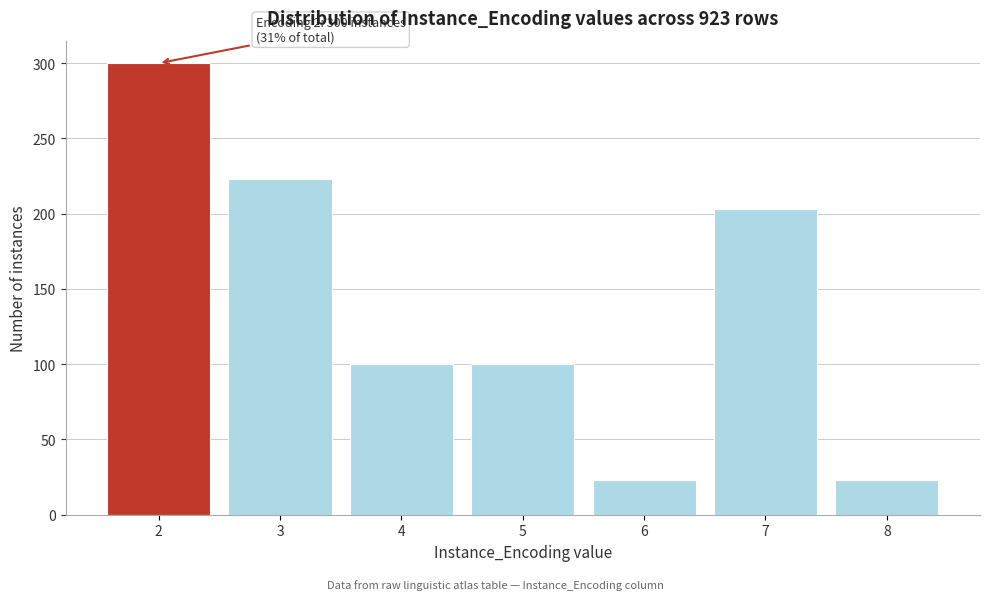

Reading right to left, list all the values displayed in this chart.

8=23	7=203	6=23	5=100	4=100	3=223	2=300